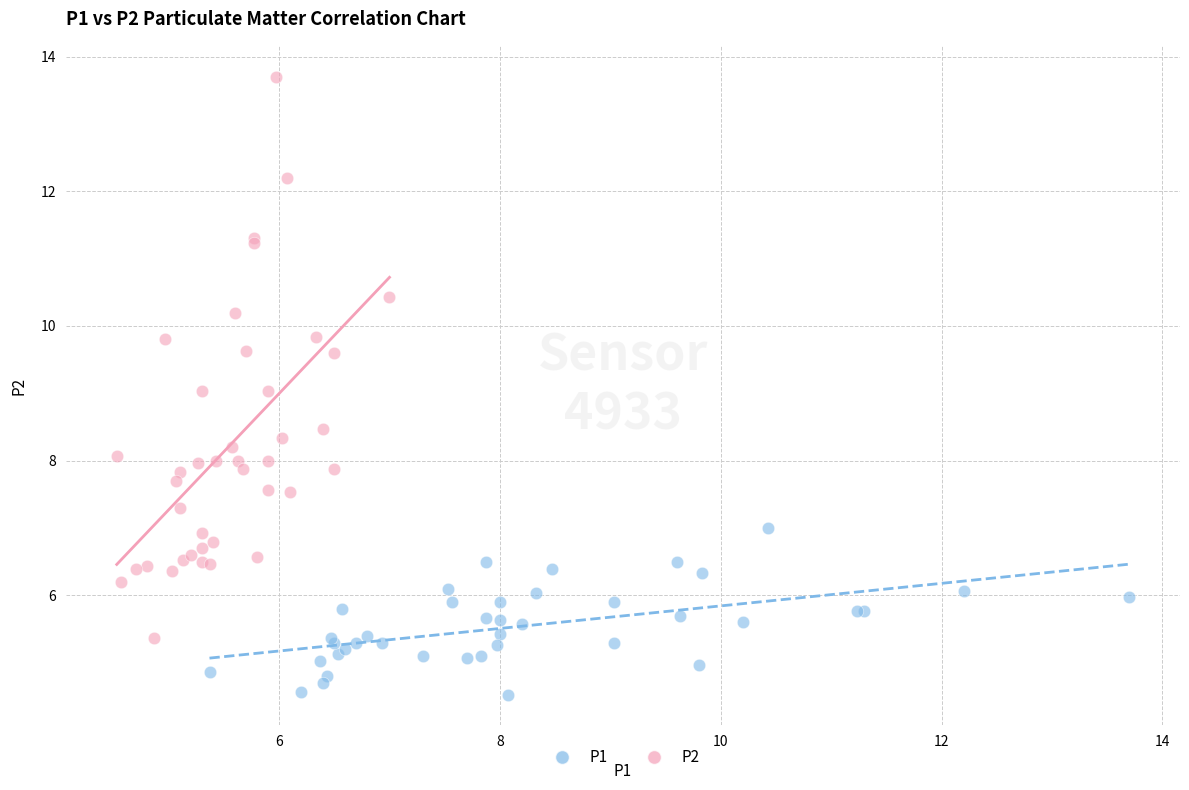

What are all the series names shown in the legend?

P1, P2